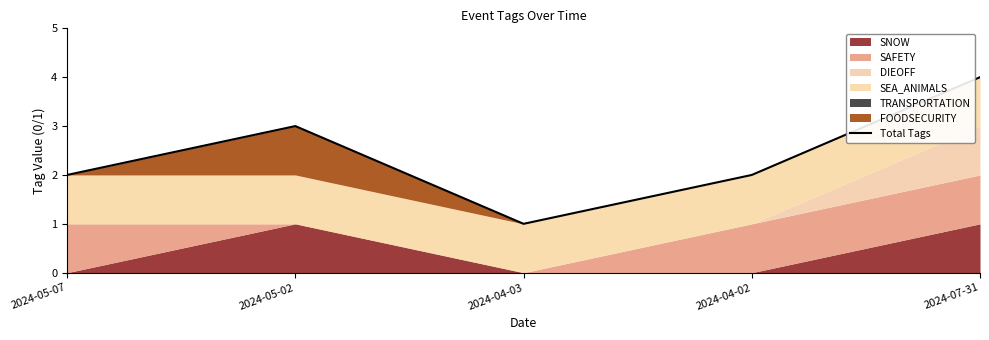

Rank the categories by value from highest to lowest.

2024-07-31, 2024-05-02, 2024-05-07, 2024-04-02, 2024-04-03